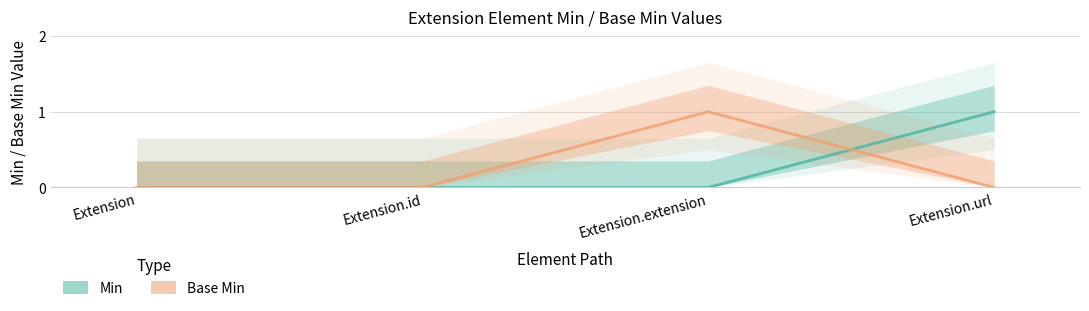

Where is the first local maximum for Base Min?

Extension.extension